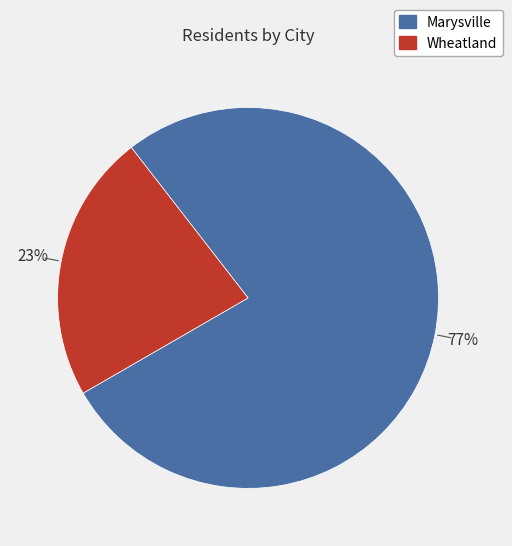

How many slices are in this pie chart?

2